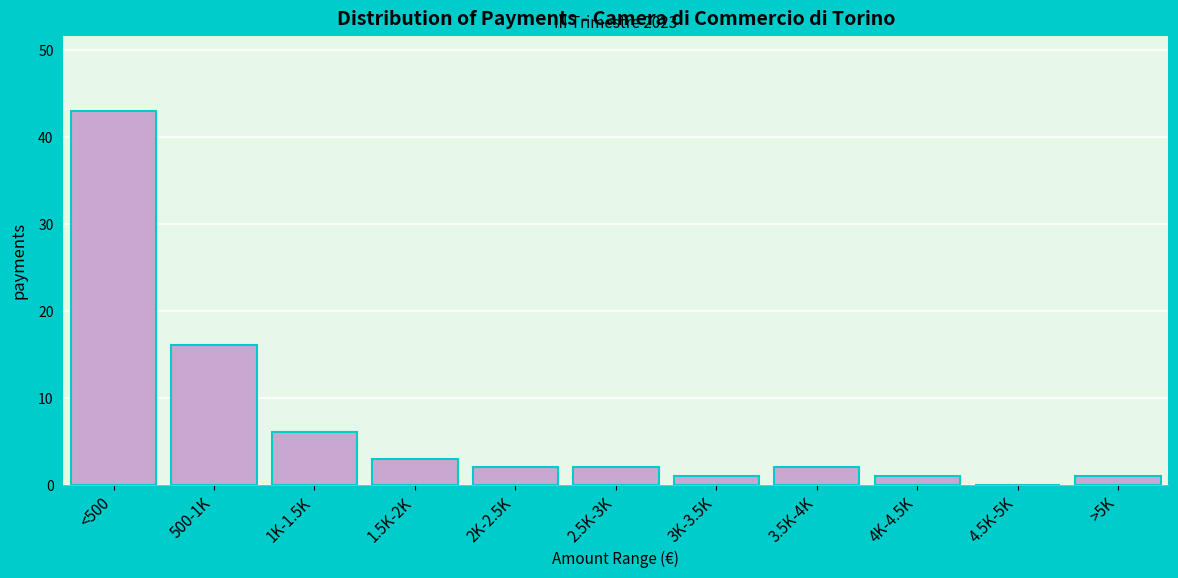

Reading right to left, list all the values displayed in this chart.

>5K=1	4.5K-5K=0	4K-4.5K=1	3.5K-4K=2	3K-3.5K=1	2.5K-3K=2	2K-2.5K=2	1.5K-2K=3	1K-1.5K=6	500-1K=16	<500=43